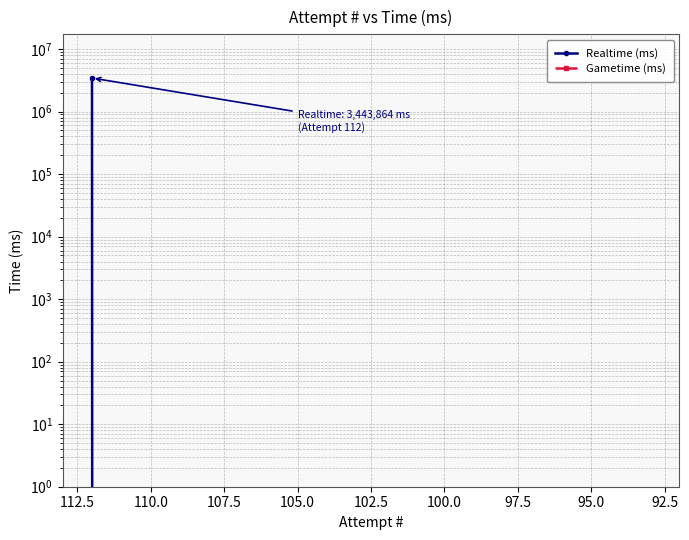

What are all the series names shown in the legend?

Realtime (ms), Gametime (ms)